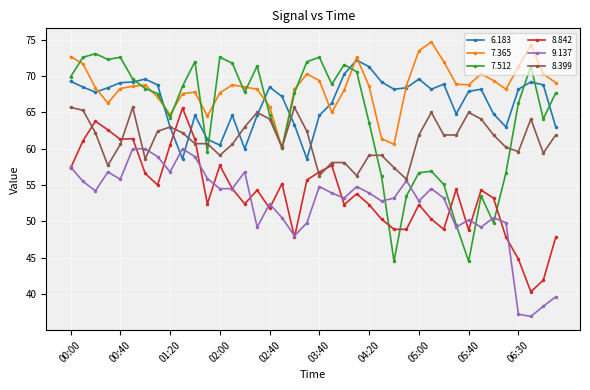

Which series has the largest range (max minus min)?

7.512